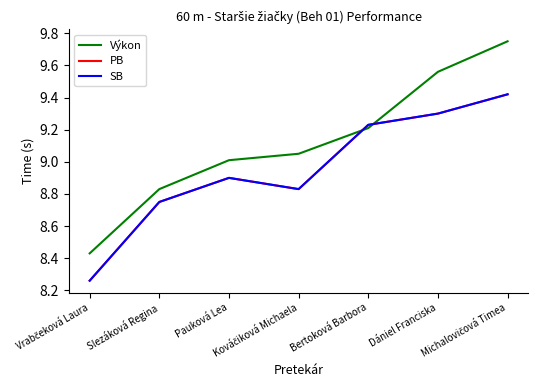

Does the chart display data point markers on the line(s)?

No